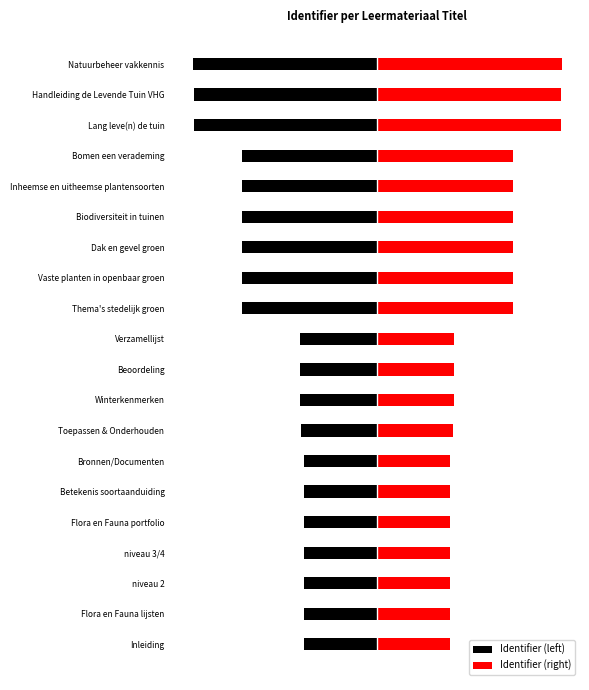

What is the sum of all Identifier (right) values?

5917.5